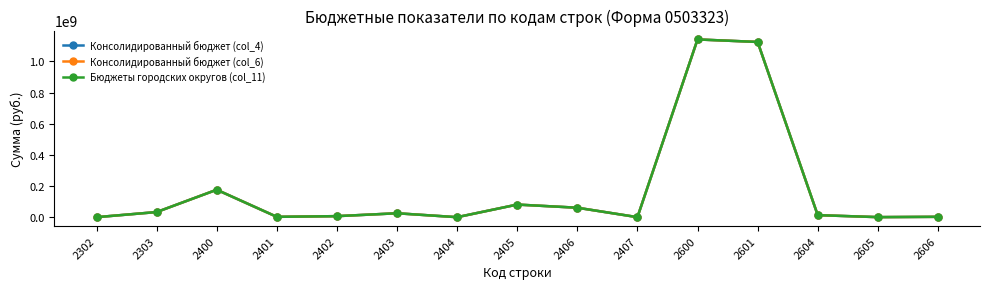

Does the chart have visible grid lines?

No